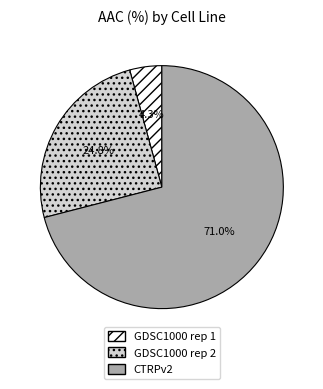

Combined, what portion of the pie is CTRPv2 and GDSC1000 rep 1?

75.2%